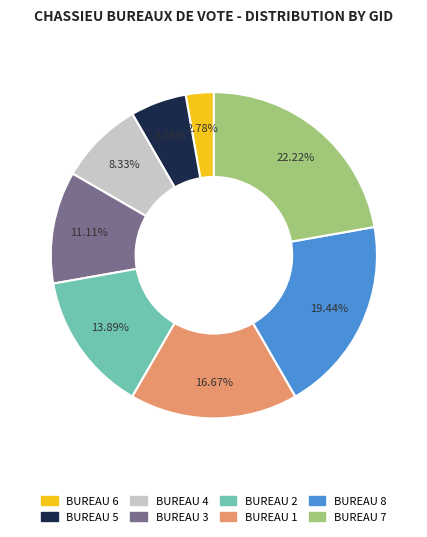

How many slices are in this pie chart?

8